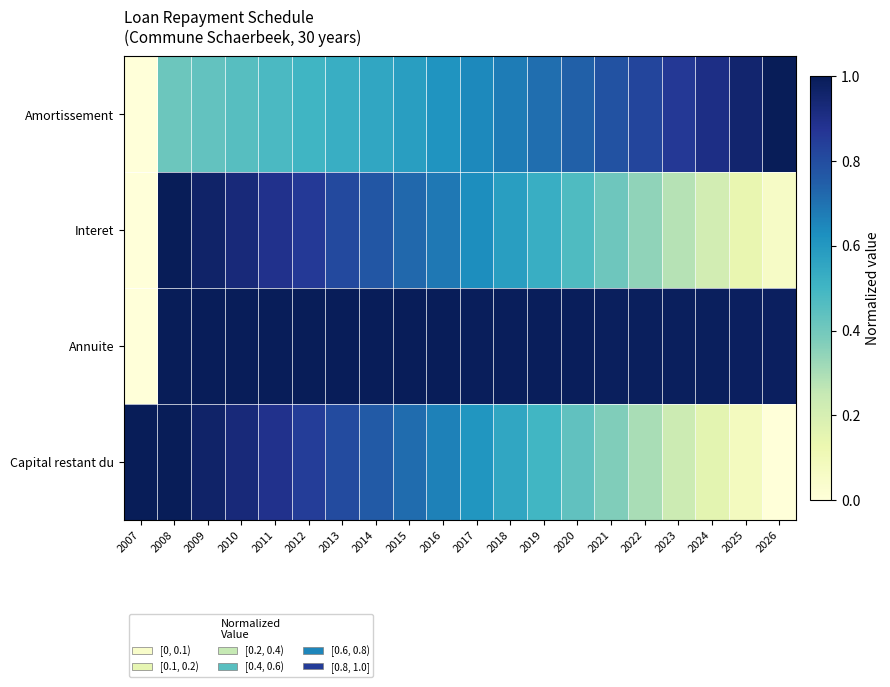

Which series changed the most between 2016 and 2021?

Capital restant du